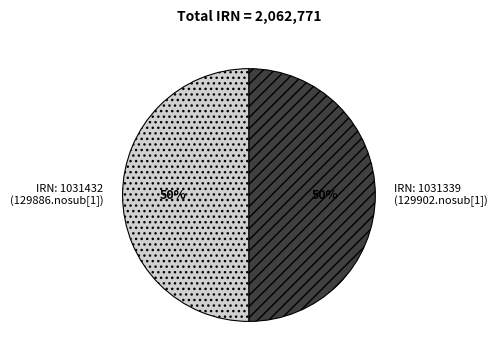

True or false: IRN: 1031339 (129902.nosub[1]) accounts for 40% of the total.

False